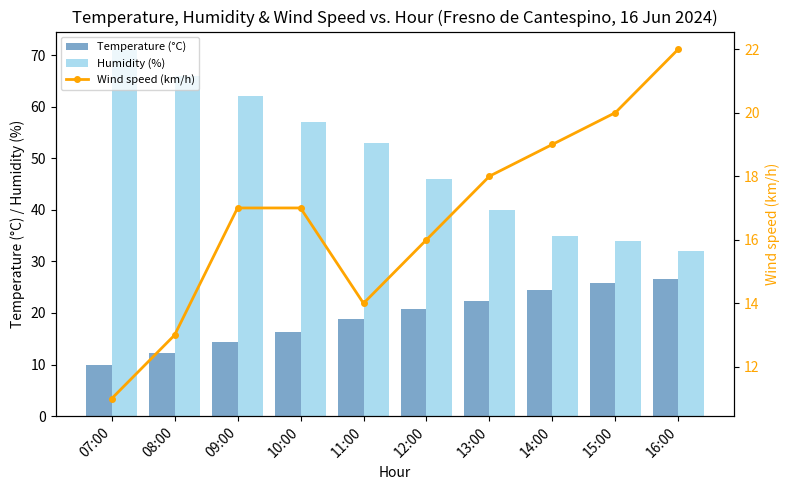

What is the lowest value of the Humidity (%) series?

32.0